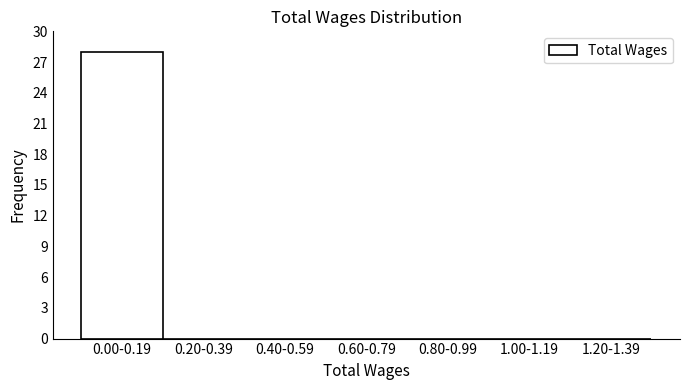

Reading left to right, transcribe all the data shown in this chart.

0.00-0.19=28	0.20-0.39=0	0.40-0.59=0	0.60-0.79=0	0.80-0.99=0	1.00-1.19=0	1.20-1.39=0